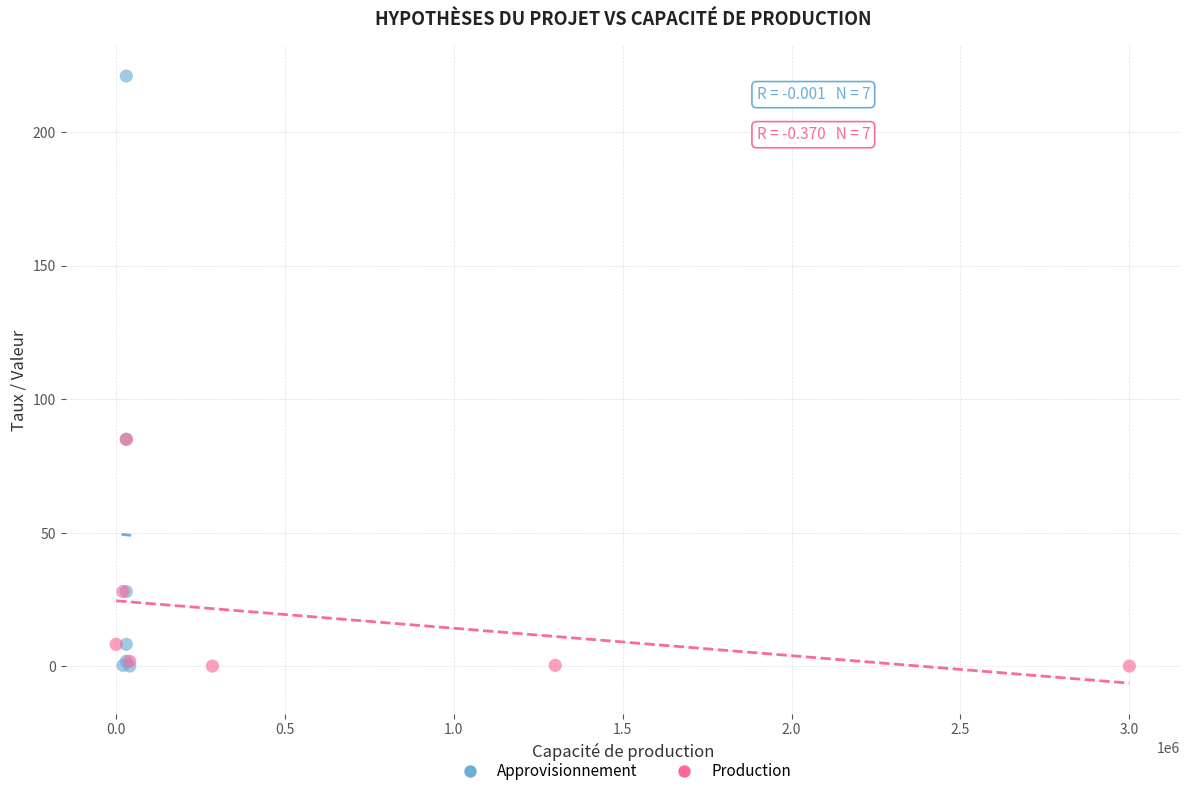

Which series has the widest spread of Y values?

Approvisionnement